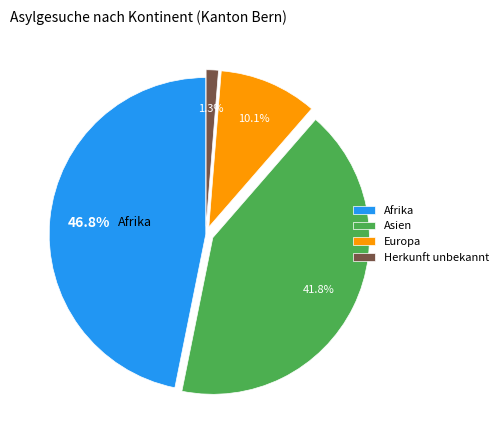

Does any single category account for the majority?

No